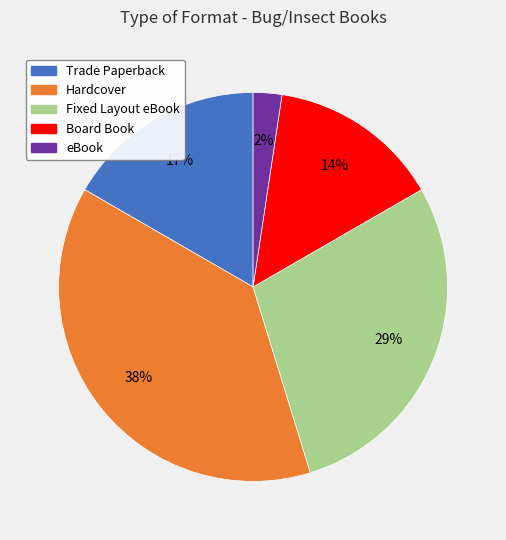

Rank the categories by value from highest to lowest.

Hardcover, Fixed Layout eBook, Trade Paperback, Board Book, eBook